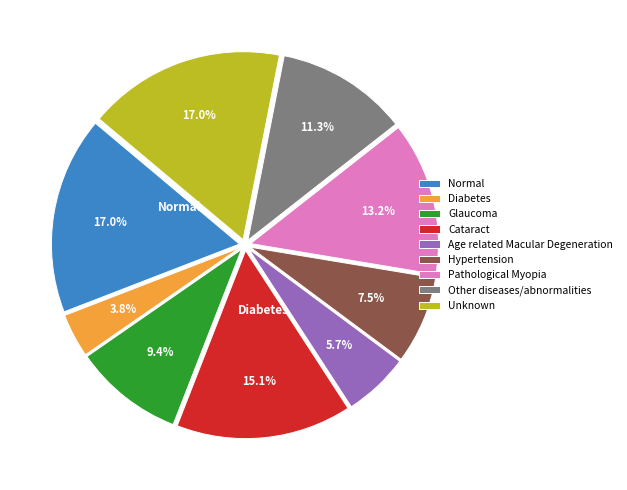

What is the smallest slice in the pie chart?

Diabetes